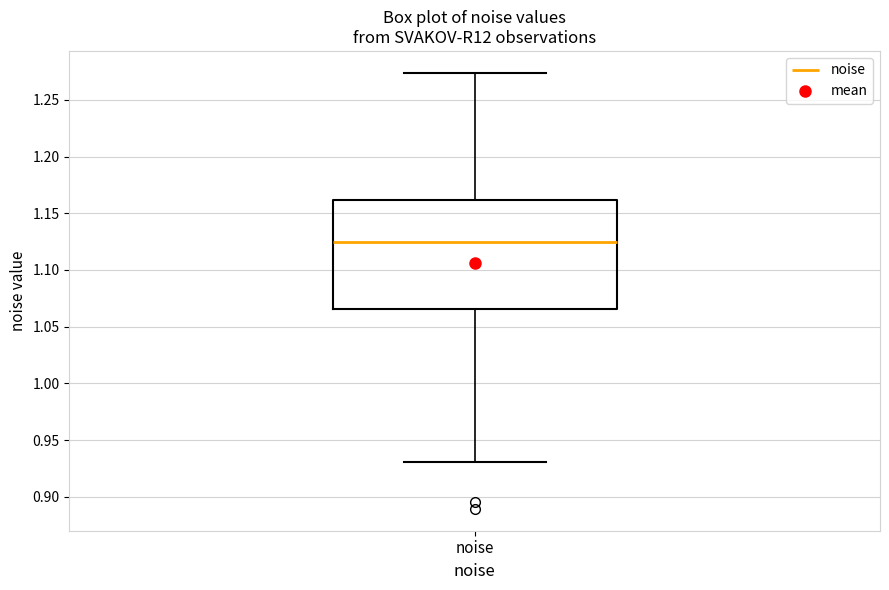

Where does the median line of the box for noise sit on the y-axis? The values are not printed on the chart, so give them approximately, as read against the axis.

1.125